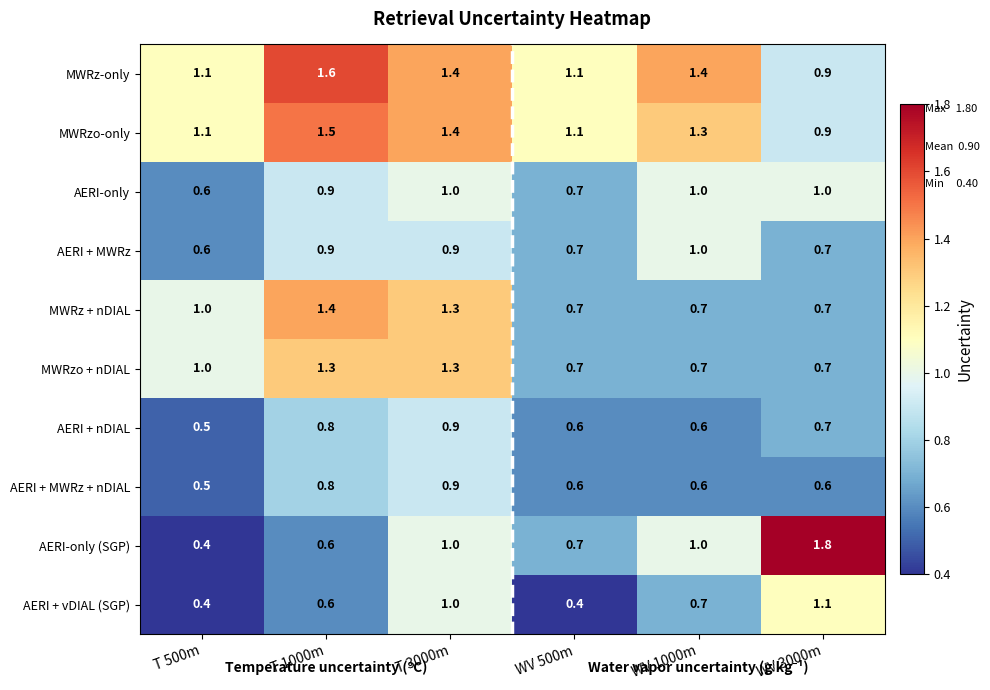

What is the sum of the MWRzo + nDIAL values at T 3000m and T 500m?

2.3